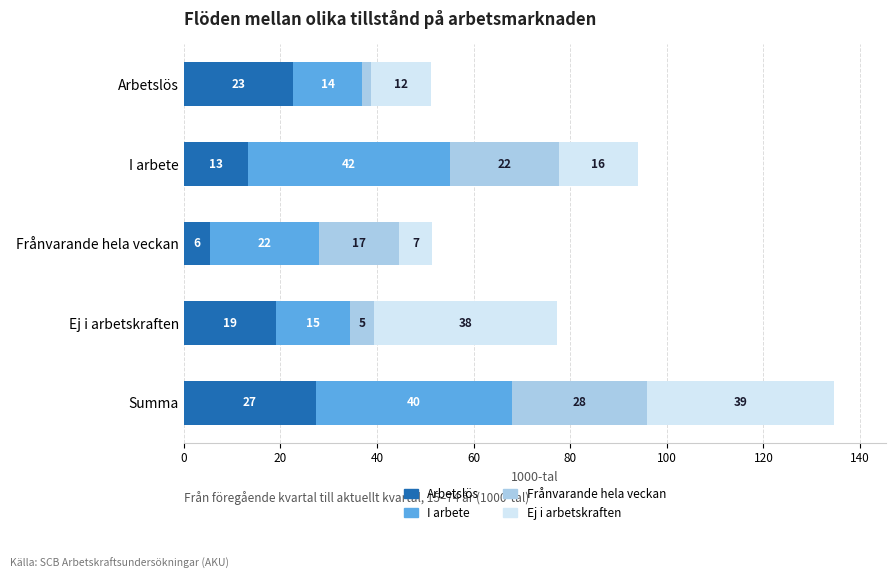

What are all the series names shown in the legend?

Arbetslös, I arbete, Frånvarande hela veckan, Ej i arbetskraften